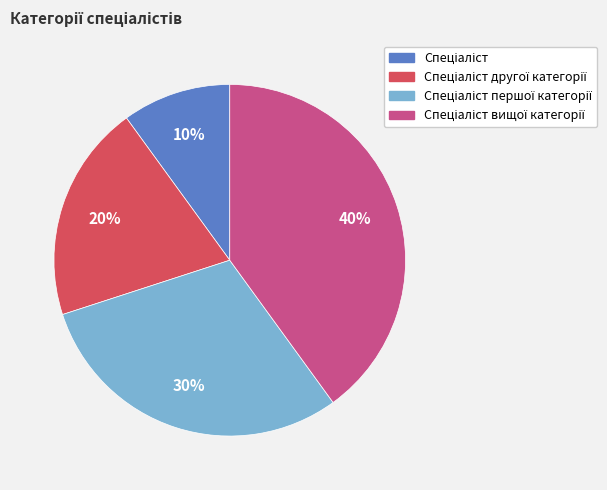

To the nearest percent, what is the average slice percentage?

25%